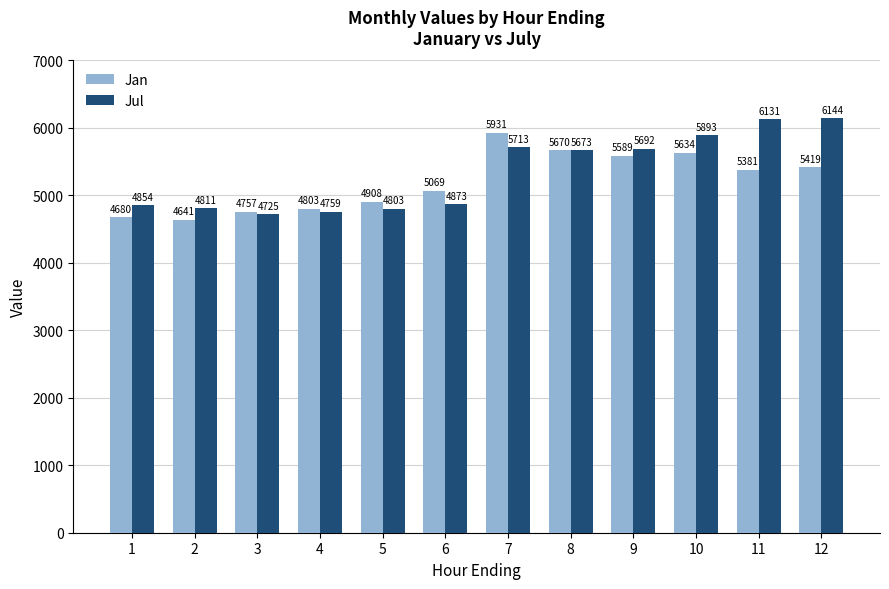

Rank the series by their average value, from lowest to highest.

Jan, Jul